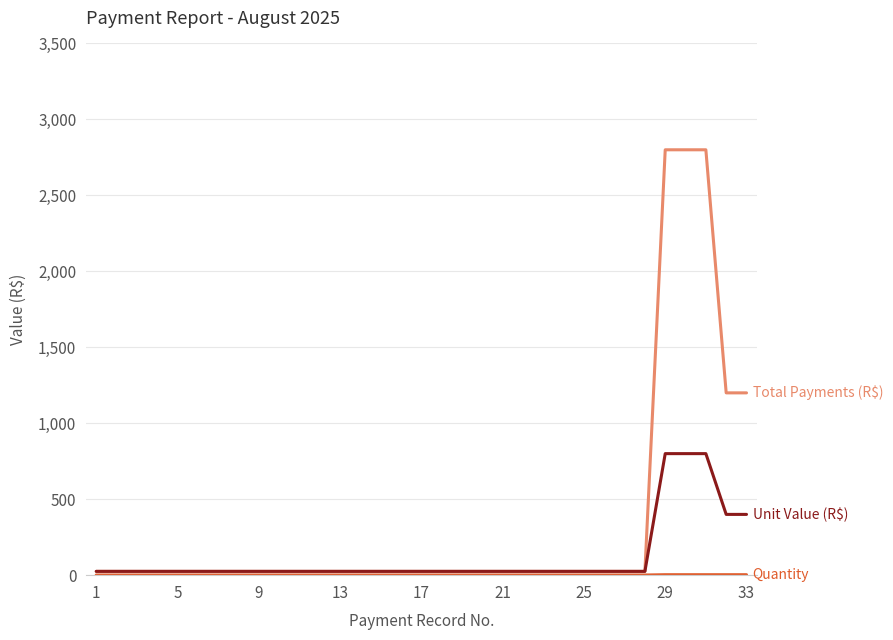

Does the chart have visible grid lines?

Yes